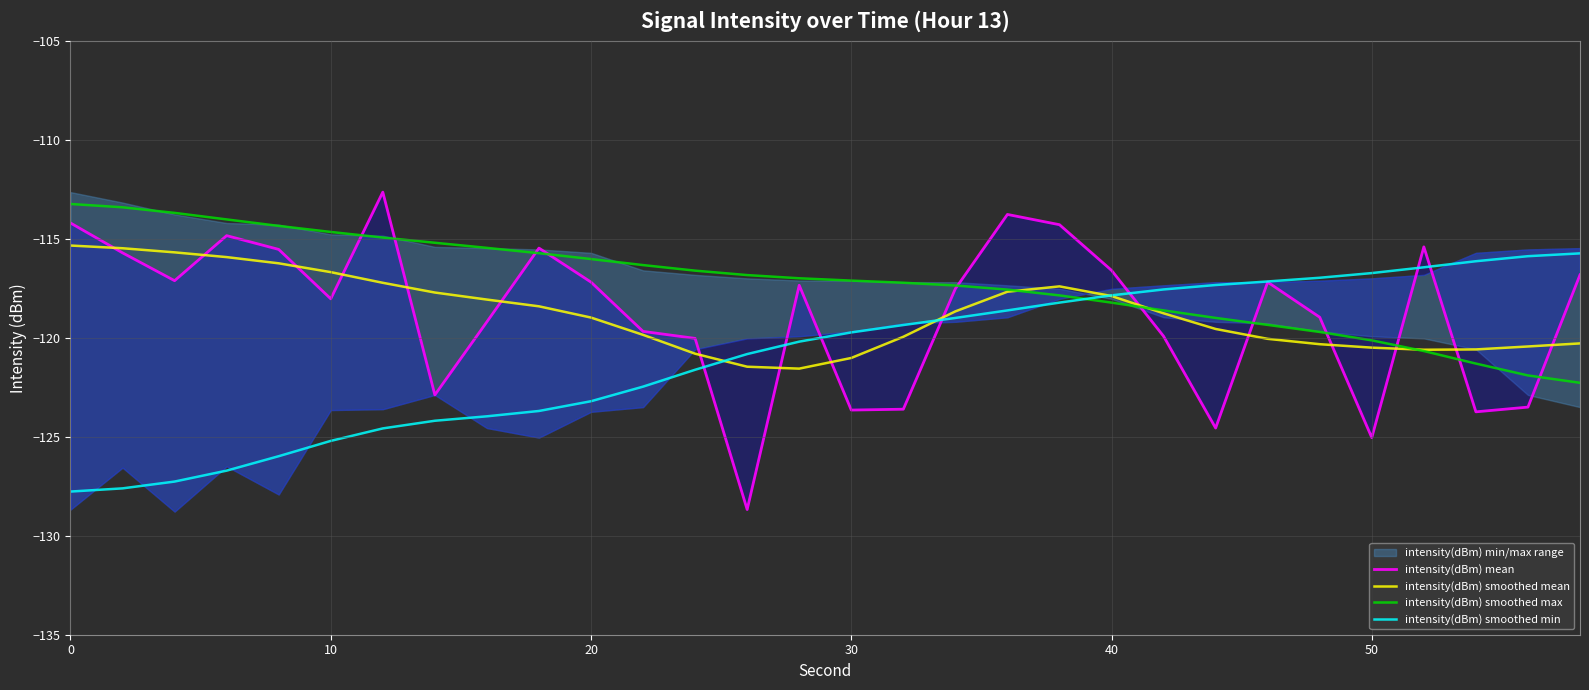

Count the number of categories in the chart.

30